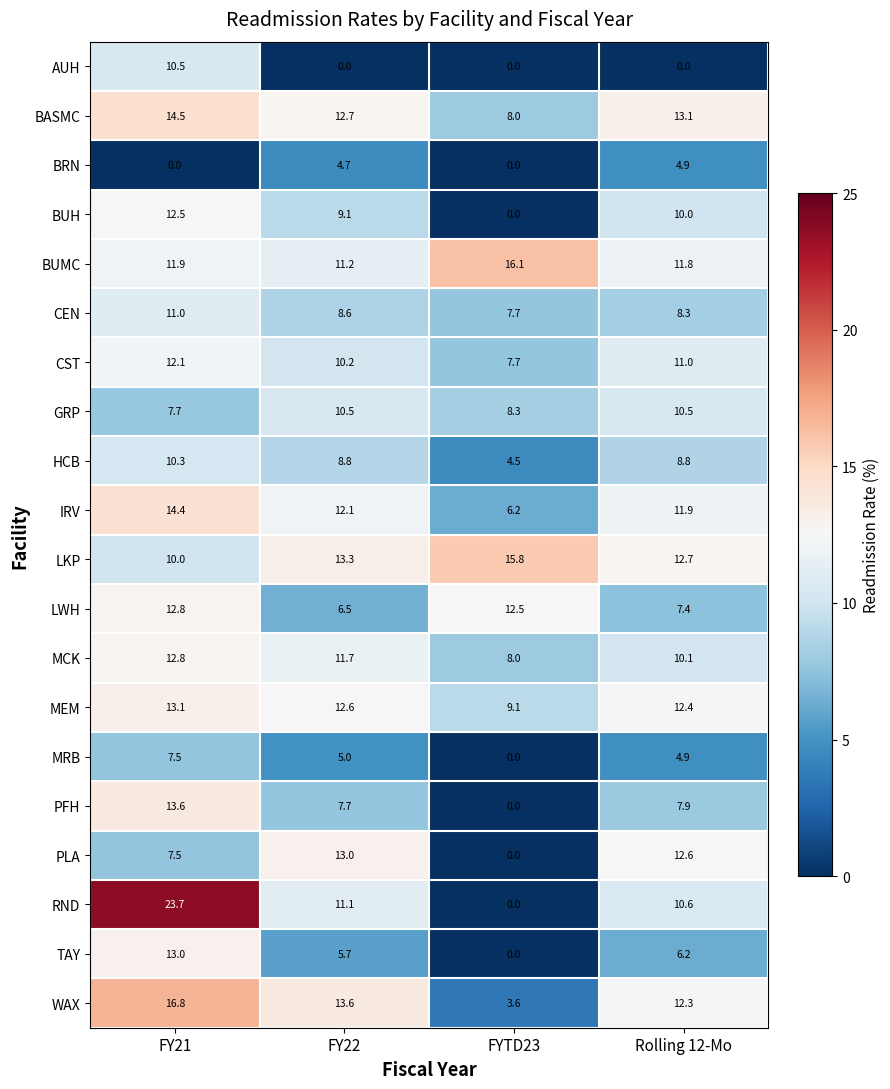

How many data points in GRP are above 10?

2